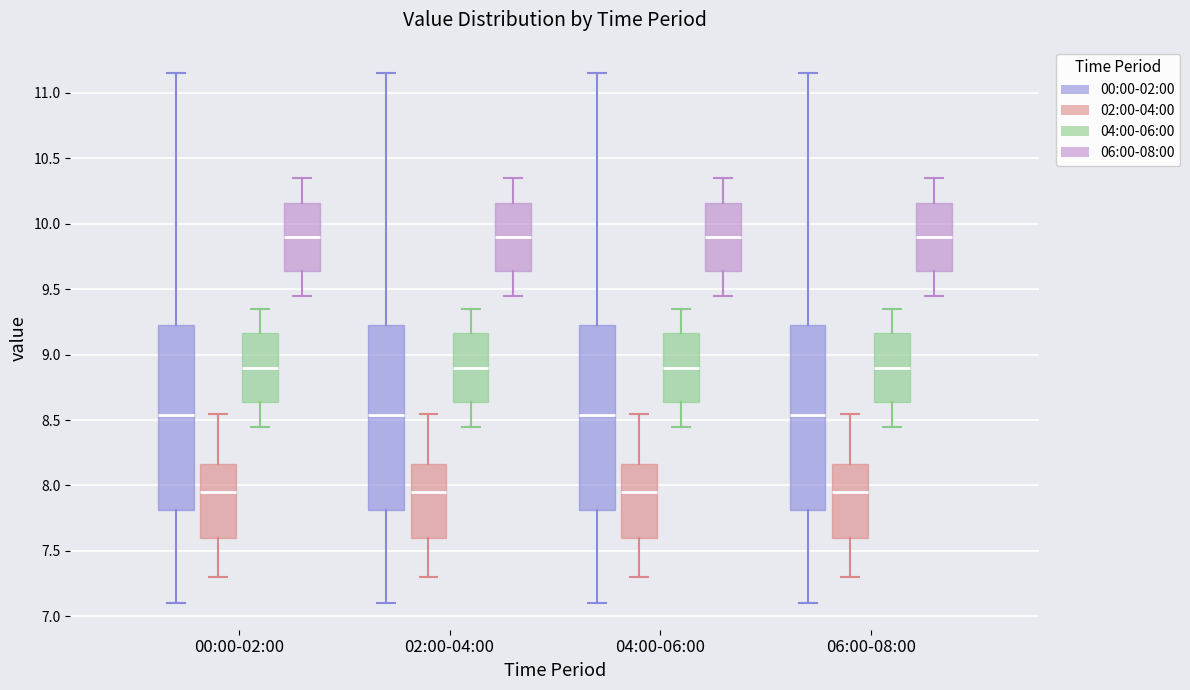

Where is the upper edge of the box for 00:00-02:00 (06:00-08:00) on the y-axis? The values are not printed on the chart, so give them approximately, as read against the axis.

10.15